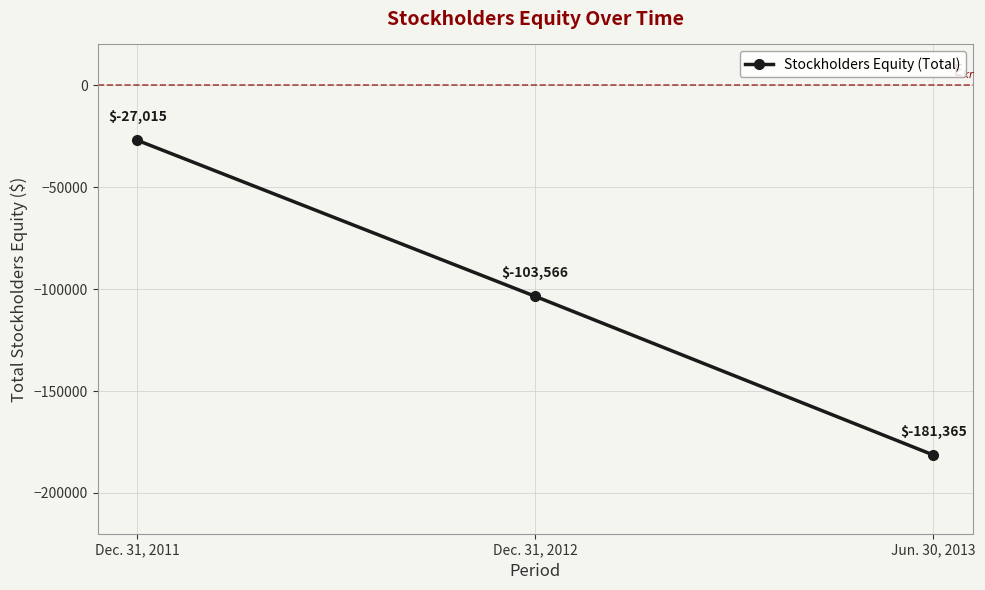

What is the value of the 3rd point from the left?

-181365